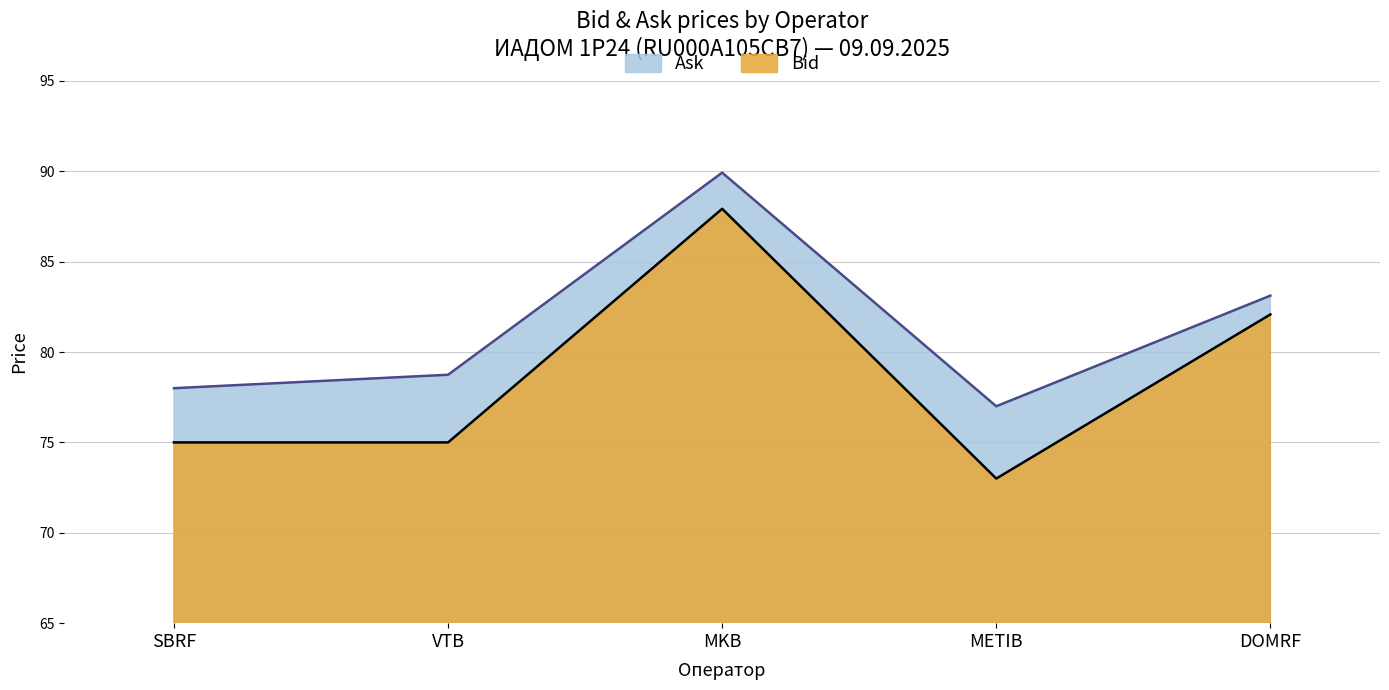

At how many categories does at least one series exceed 80?

2